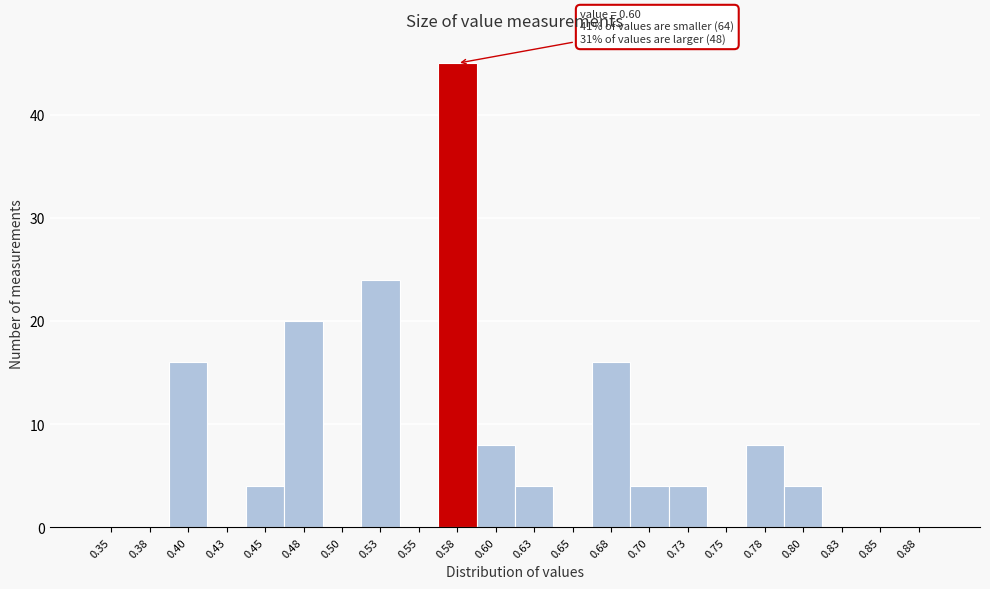

Reading left to right, extract all data points from this chart.

0.35=0	0.38=0	0.40=16	0.43=0	0.45=4	0.48=20	0.50=0	0.53=24	0.55=0	0.58=45	0.60=8	0.63=4	0.65=0	0.68=16	0.70=4	0.73=4	0.75=0	0.78=8	0.80=4	0.83=0	0.85=0	0.88=0